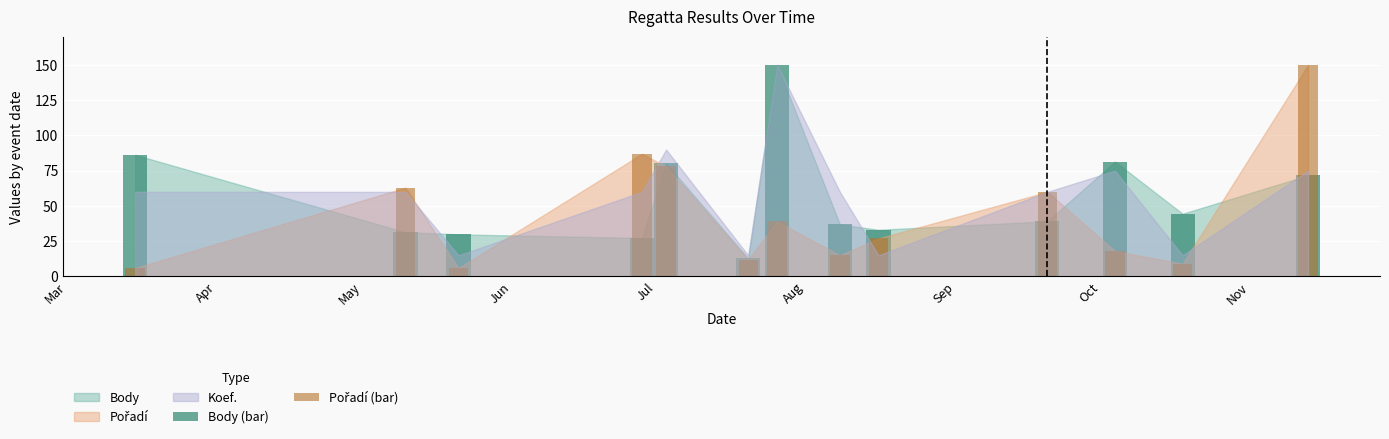

Which series has the largest total across all categories?

Body (bar)